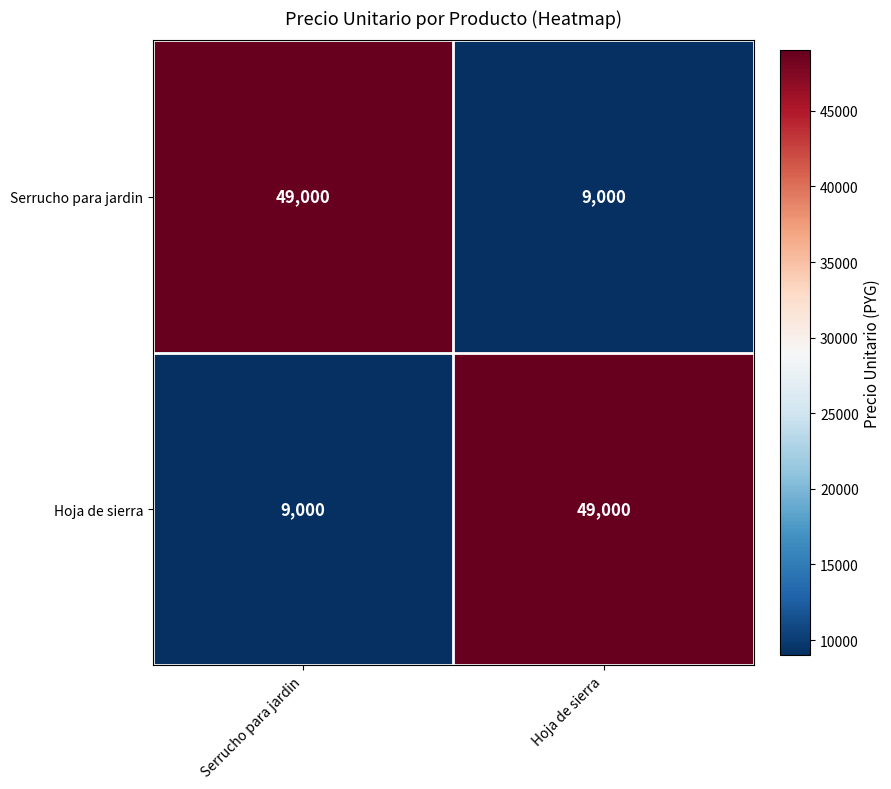

Reading left to right, transcribe all the data shown in this chart.

Serrucho para jardin: Serrucho para jardin=49000	Hoja de sierra=9000
Hoja de sierra: Serrucho para jardin=9000	Hoja de sierra=49000